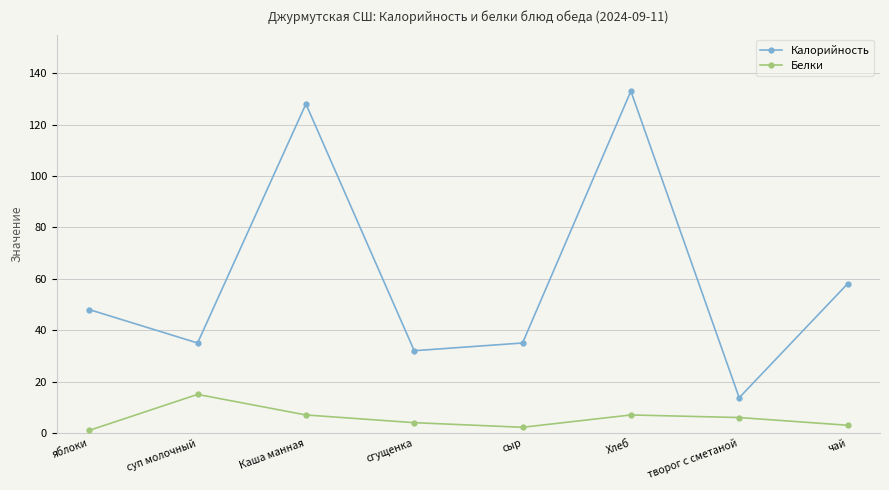

Reading left to right, transcribe all the data shown in this chart.

Калорийность: яблоки=48.0	суп молочный=35.0	Каша манная=128.0	сгущенка=32.0	сыр=35.0	Хлеб=133.0	творог с сметаной=13.7	чай=58.0
Белки: яблоки=1.0	суп молочный=15.0	Каша манная=7.0	сгущенка=4.0	сыр=2.2	Хлеб=7.0	творог с сметаной=6.0	чай=3.0